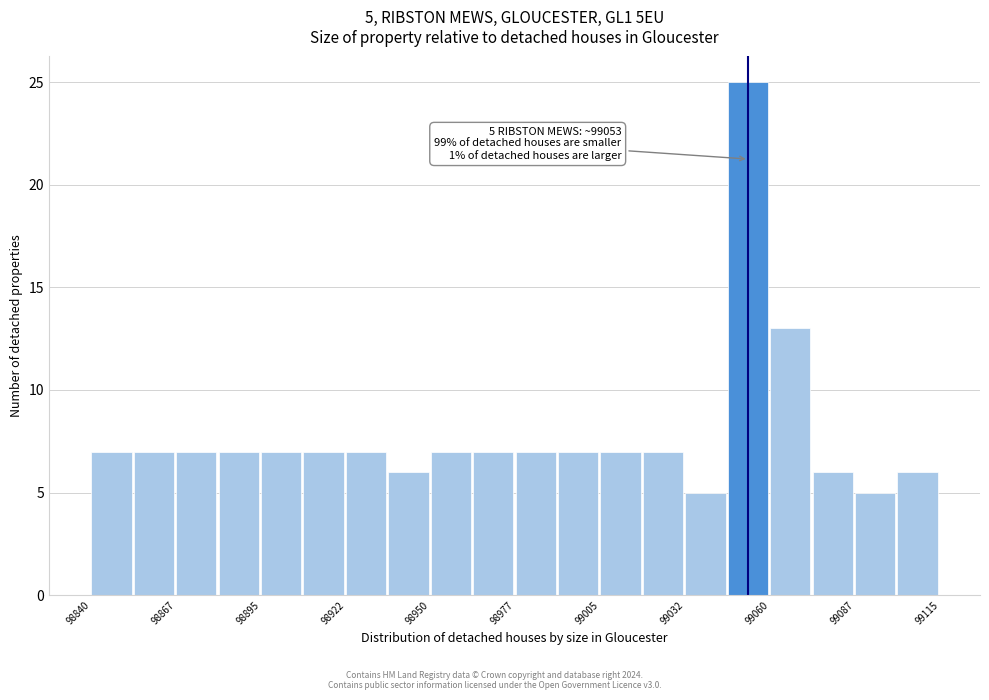

Around what value on the x-axis is the tallest bar? Give the approximate position of its centre, as read against the axis.

99055